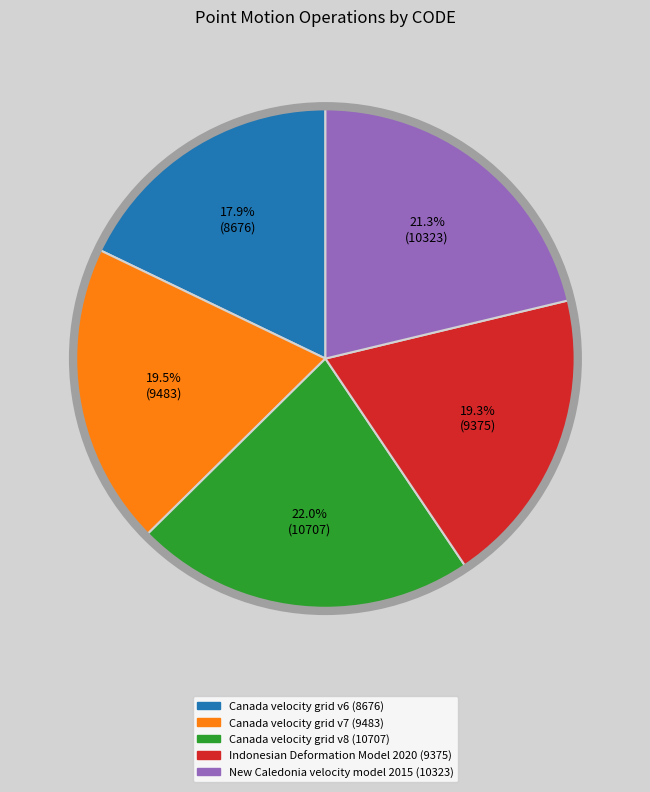

To the nearest percent, what percentage of the pie is New Caledonia velocity model 2015?

21%